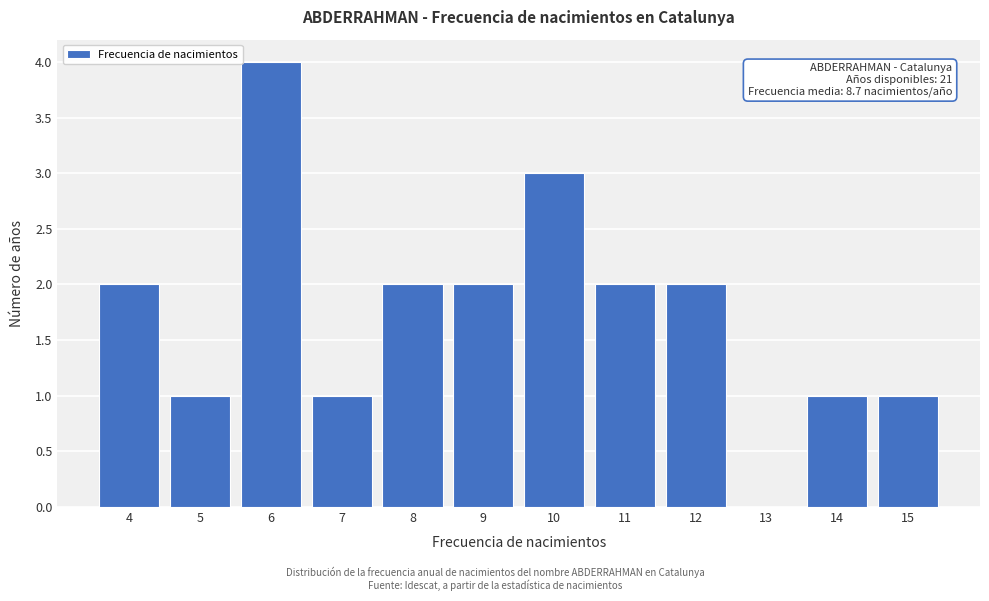

Which range on the x-axis has the tallest bar?

5.5 to 6.5